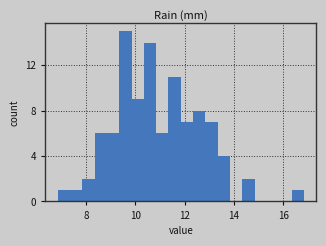

Read against the x-axis, roughly where is the centre of the tallest bar?

9.6